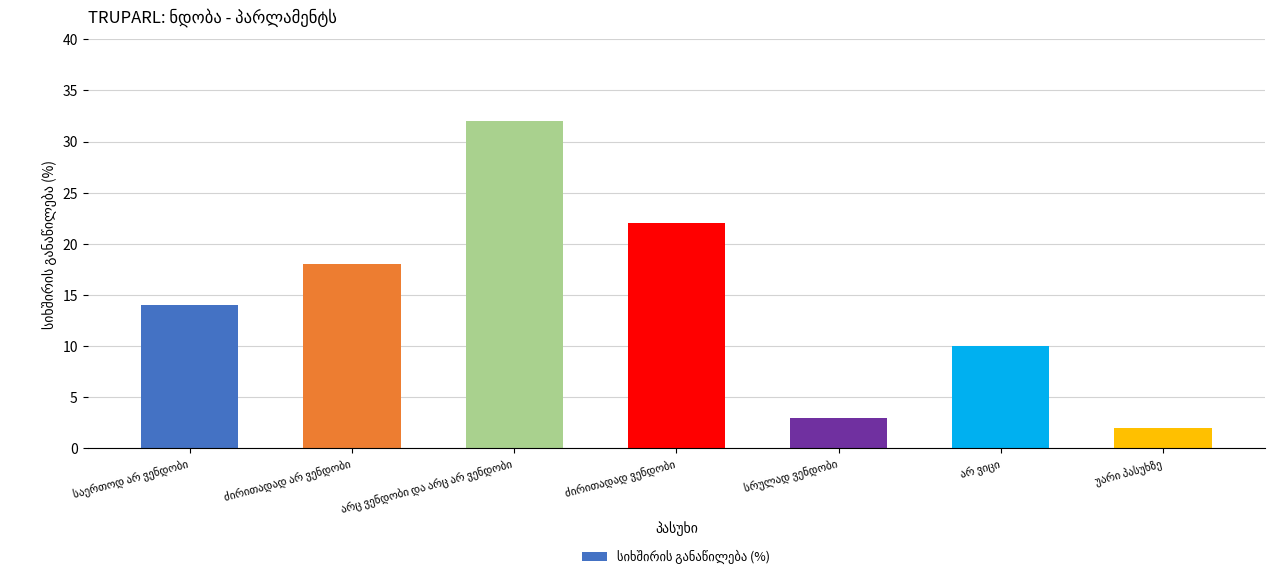

What is the value of the 5th bar from the left?

3